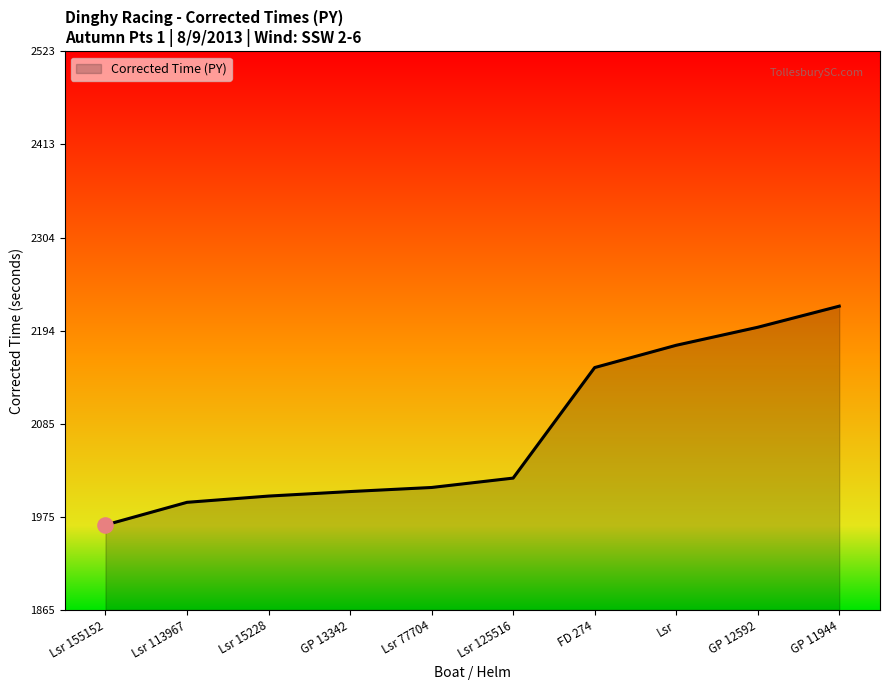

What is the change in value from Lsr 113967 to GP 12592?

+206.1